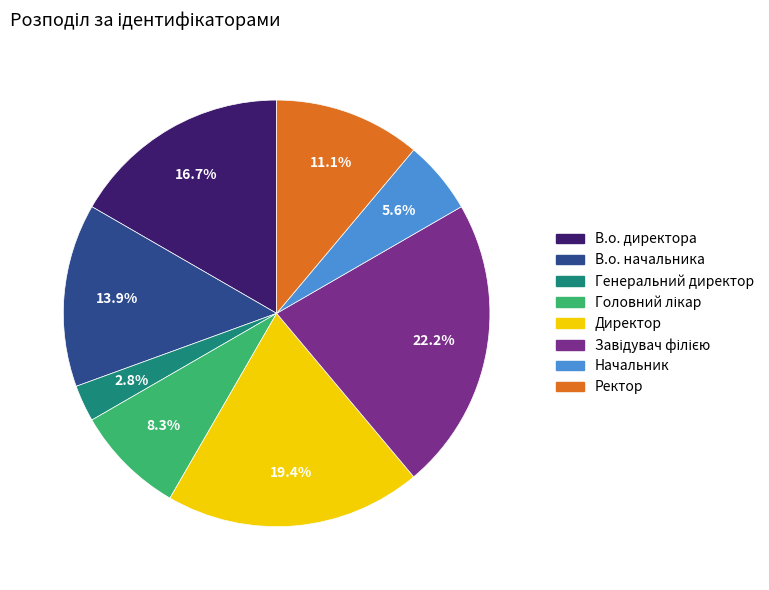

Which has a higher value, Ректор or Генеральний директор?

Ректор